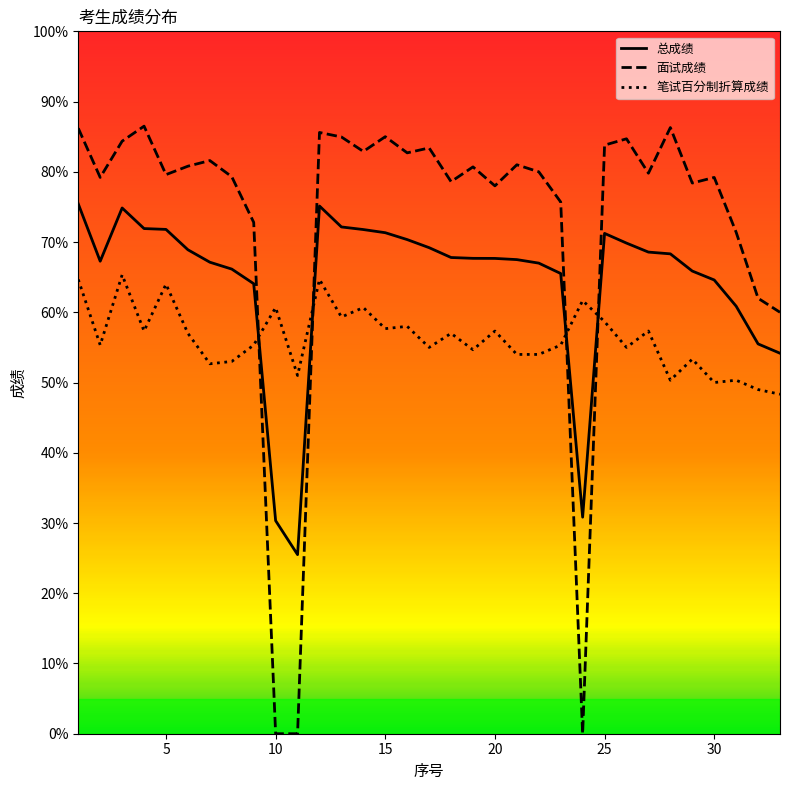

What is the lowest value of the 笔试百分制折算成绩 series?

48.3